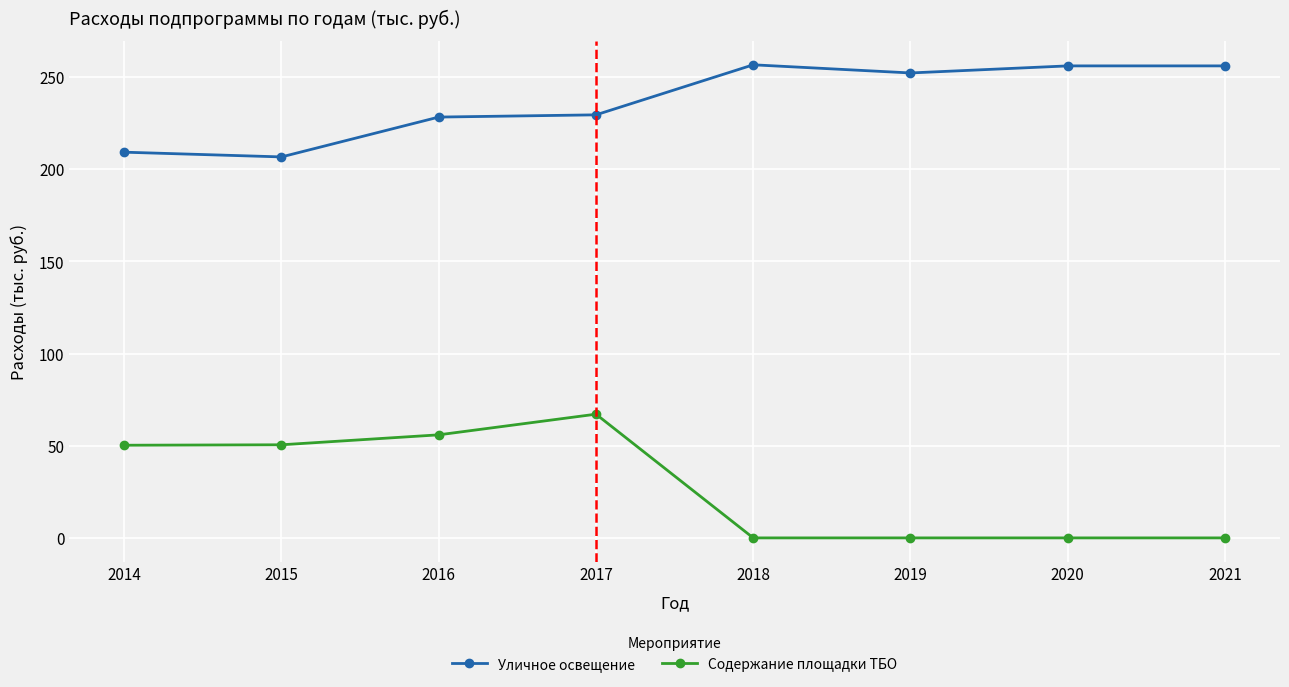

Which series has the largest total across all categories?

Уличное освещение